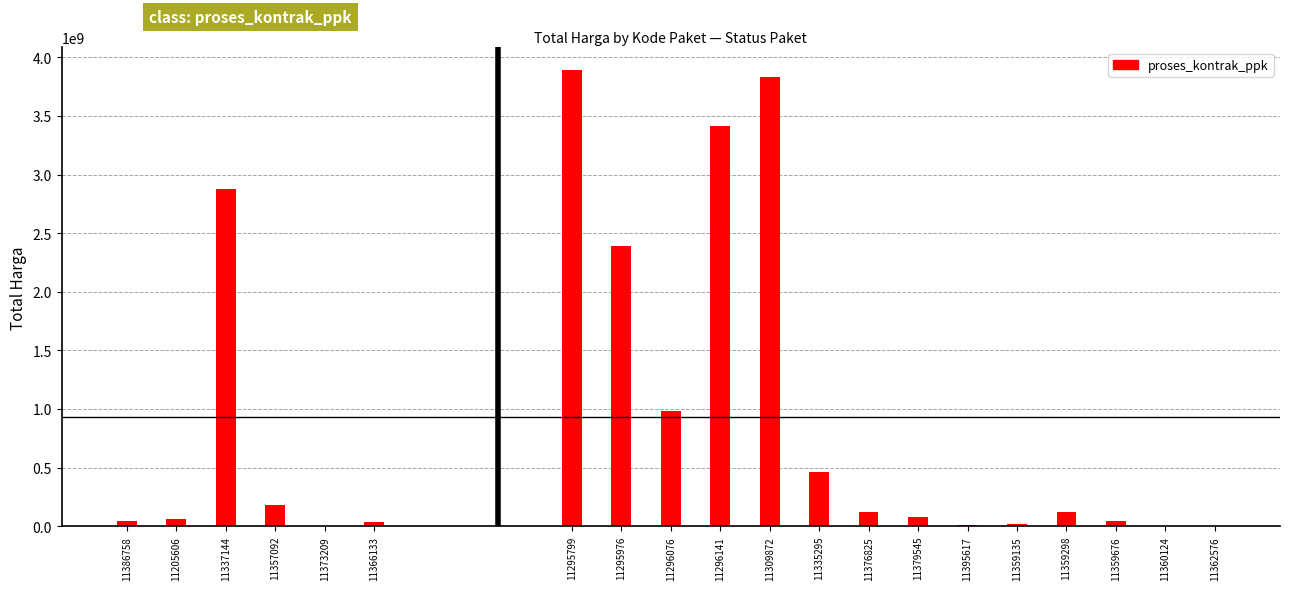

What is the approximate value at 11379545?

75000000